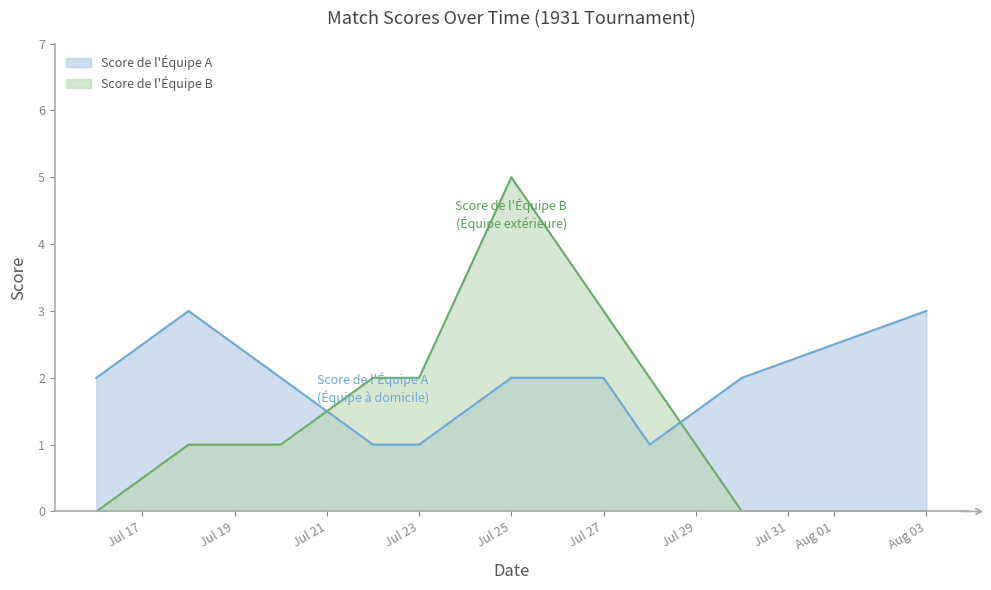

Which category has the highest value across all series?

Jul 25